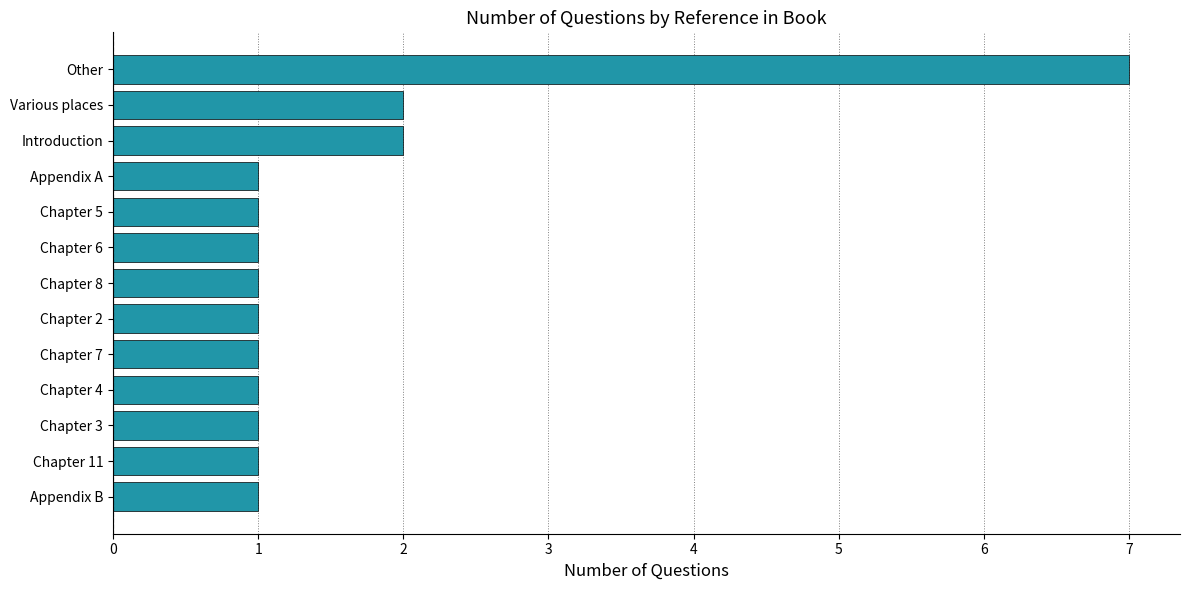

What is the sum of all values?

21